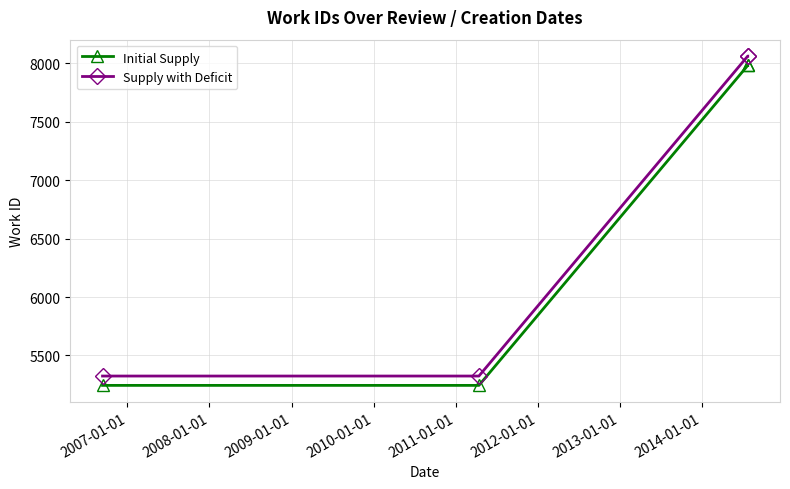

What is the value of the Initial Supply point at the 3rd from the left?

7982